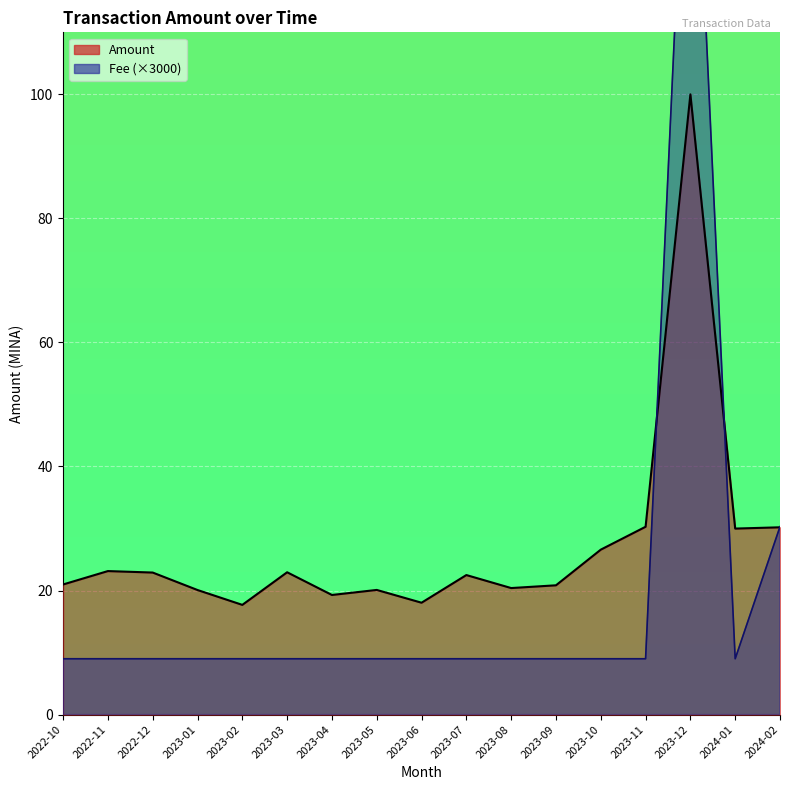

In Fee, how many points are higher than both neighbors (excluding endpoints)?

5